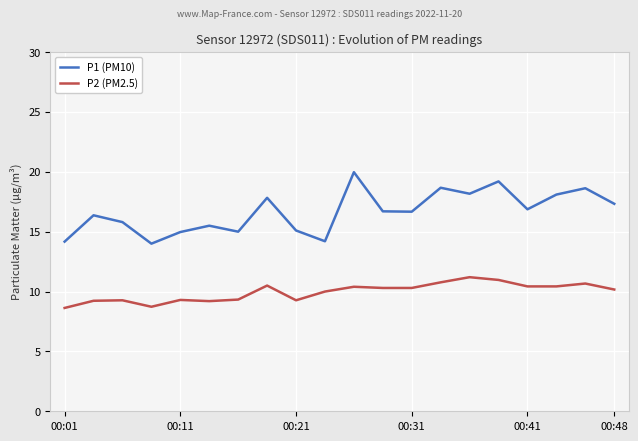

What is the greatest value displayed?

20.0